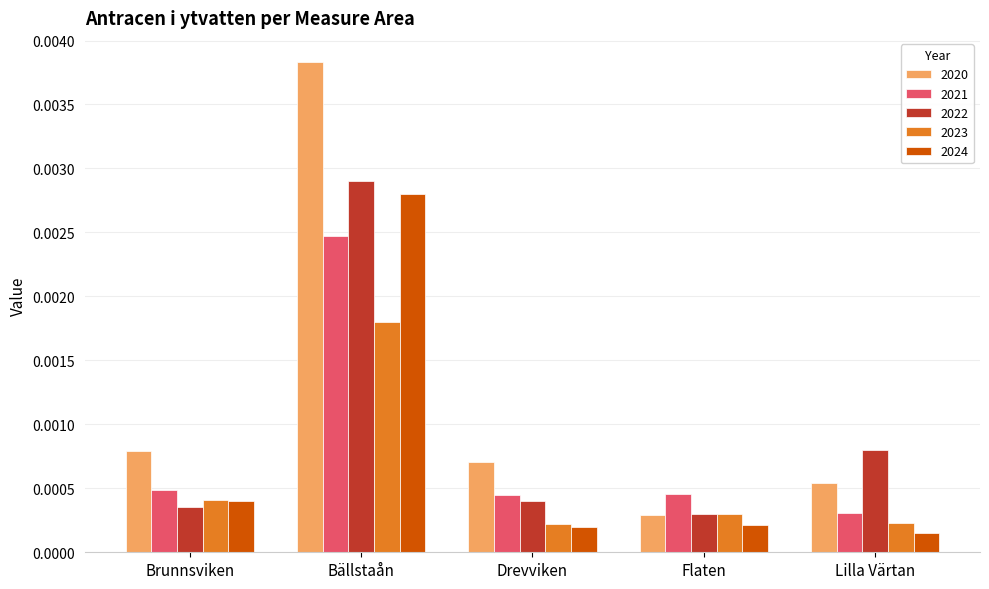

What is the label of the 3rd bar from the left?

Drevviken